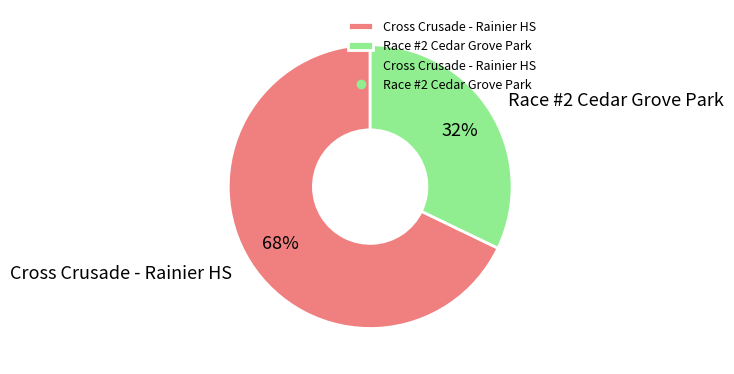

Count the number of slices in the pie.

2